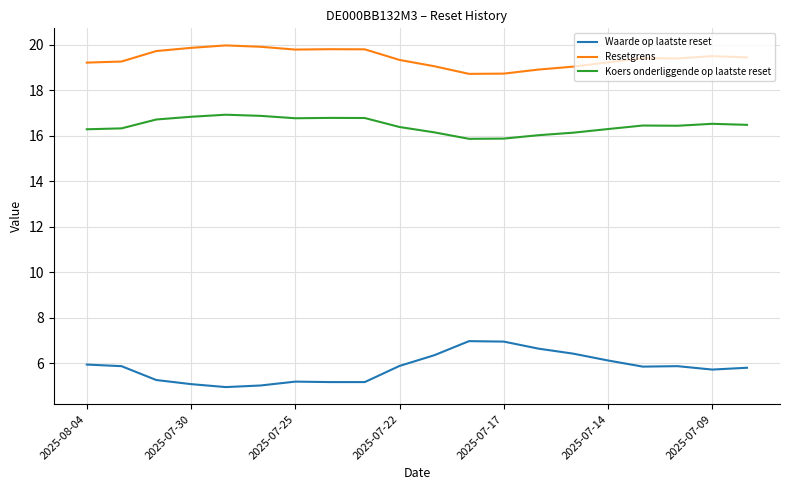

Which series has the largest total across all categories?

Resetgrens